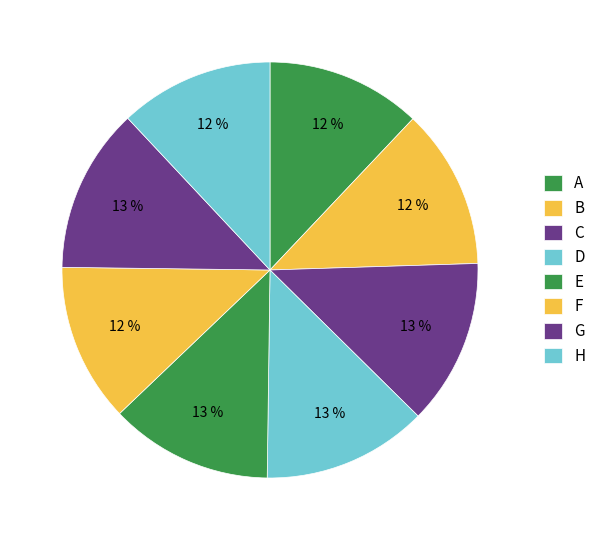

Count the number of slices in the pie.

8